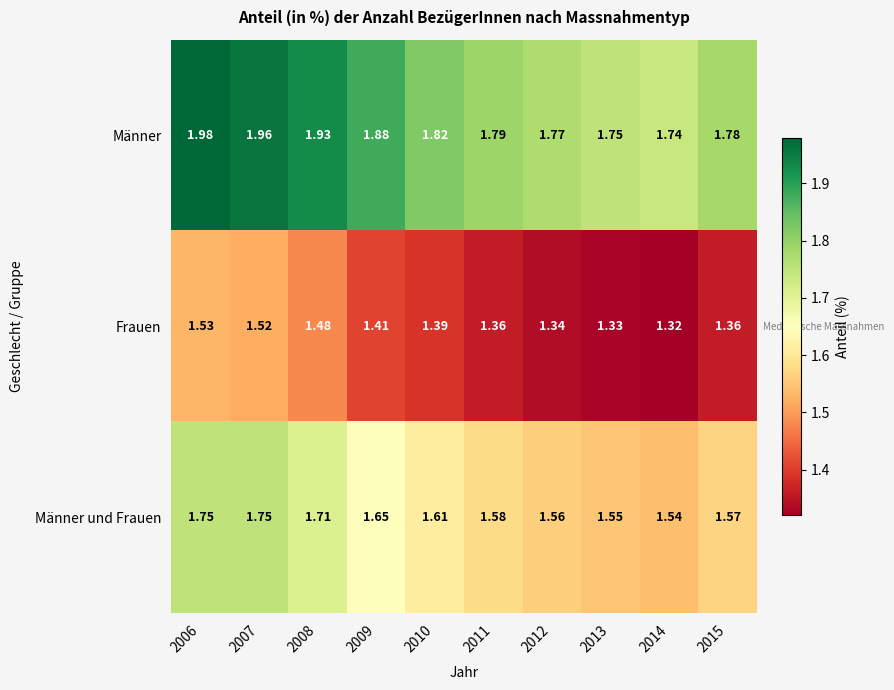

Which series has the largest total across all categories?

Männer